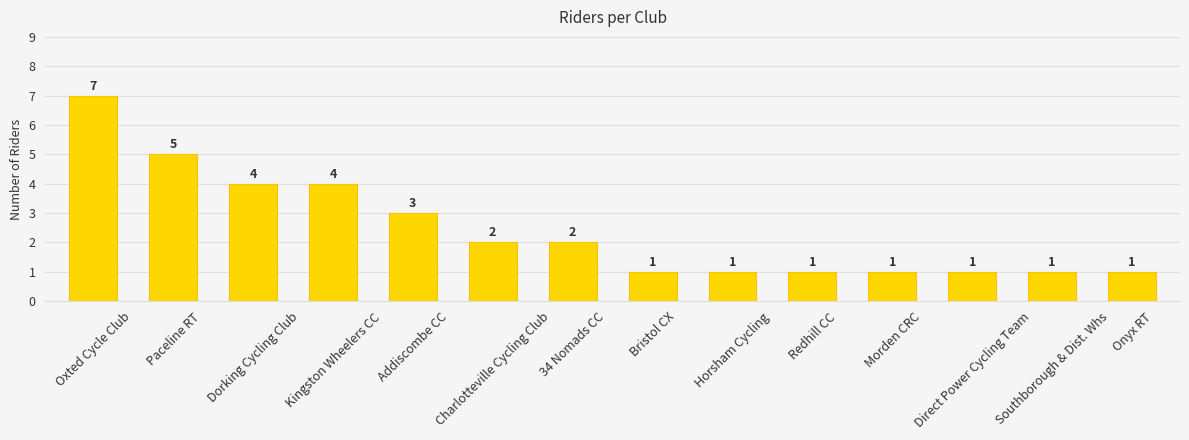

What is the ratio of the value at Dorking Cycling Club to the value at Addiscombe CC?

1.3